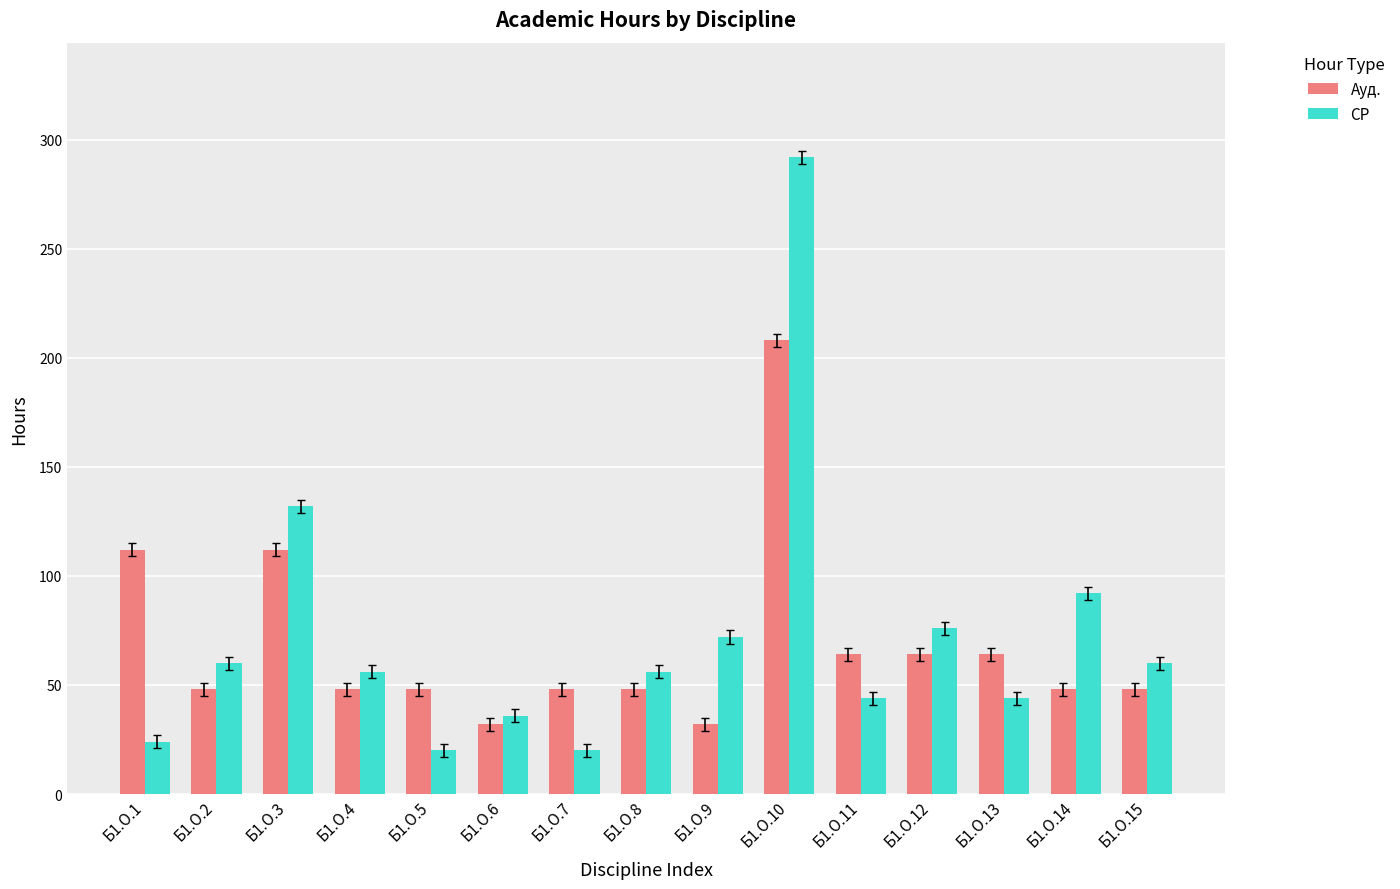

What is the value of the Ауд. bar at the 5th from the left?

48